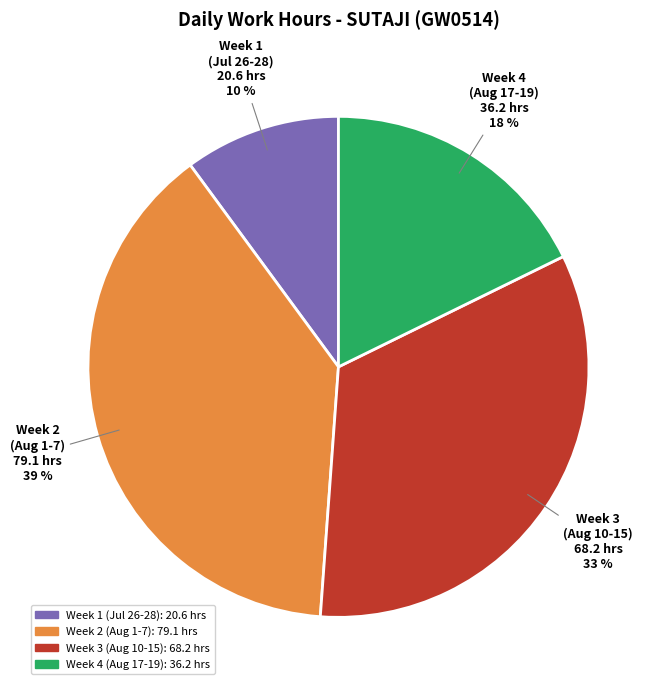

Is there any slice that represents more than half of the pie?

No